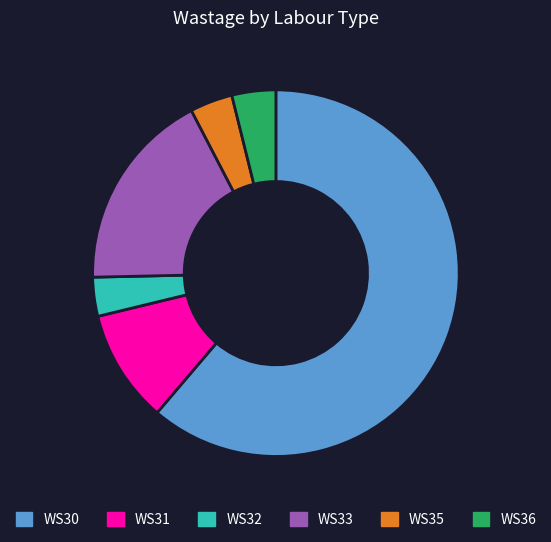

Is the sum of WS30 and WS33 greater than half?

Yes